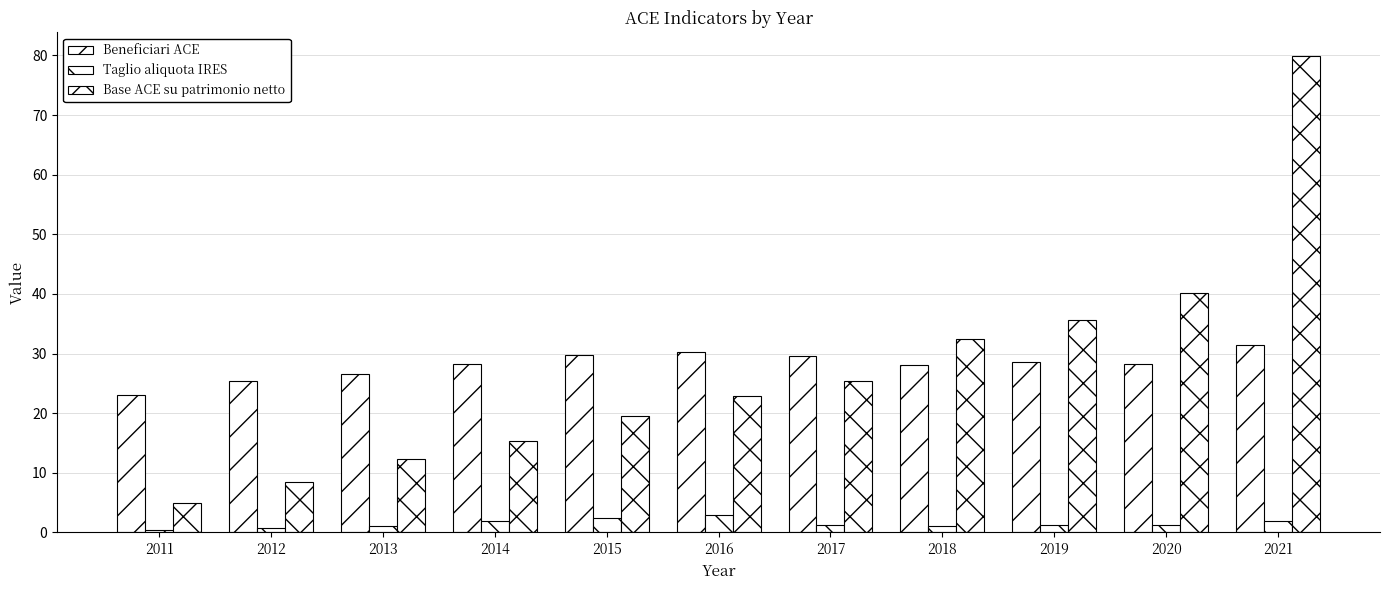

The Beneficiari ACE series shows 23.0 at 2011. True or false?

True